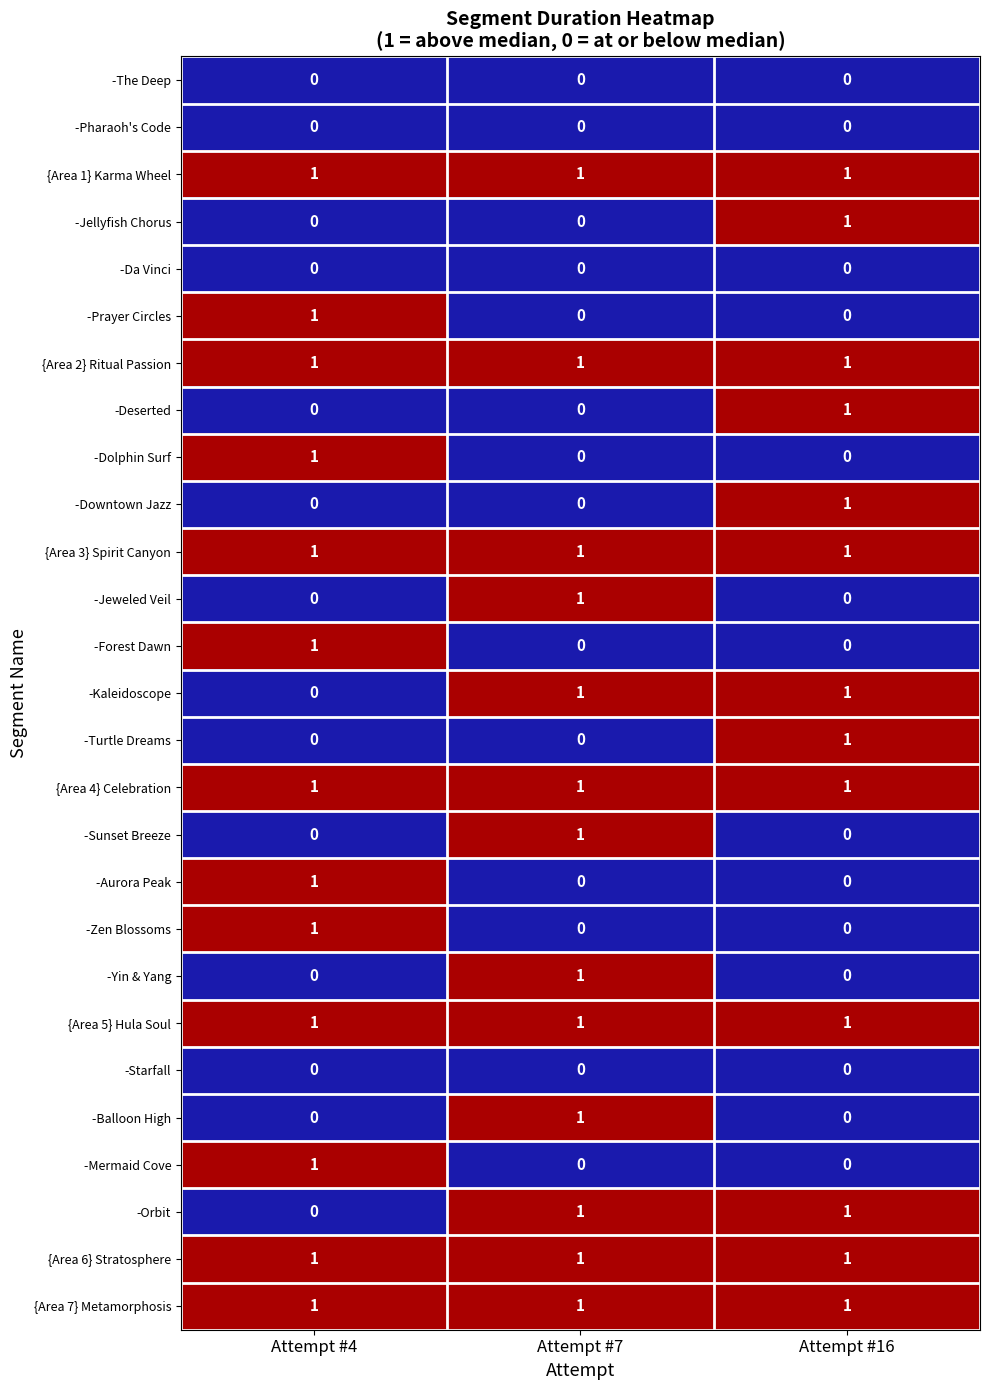

Is it true that -Pharaoh's Code equals 0 at Attempt #4?

True